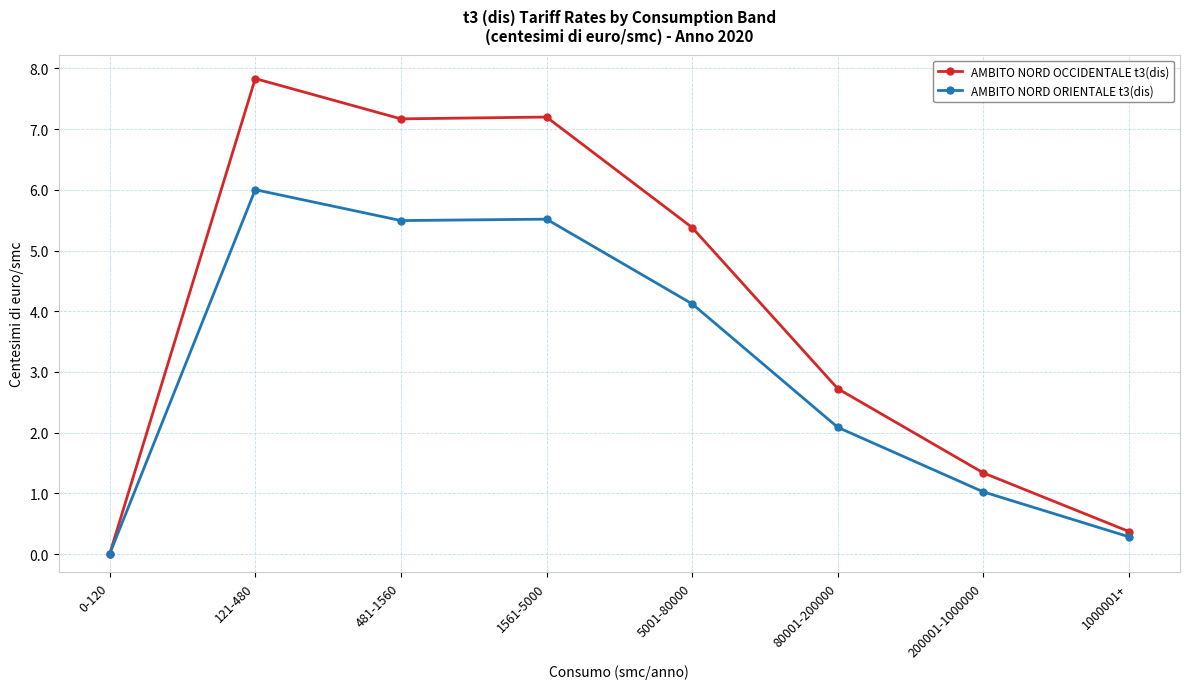

At which label does AMBITO NORD OCCIDENTALE t3(dis) first exceed 5?

121-480